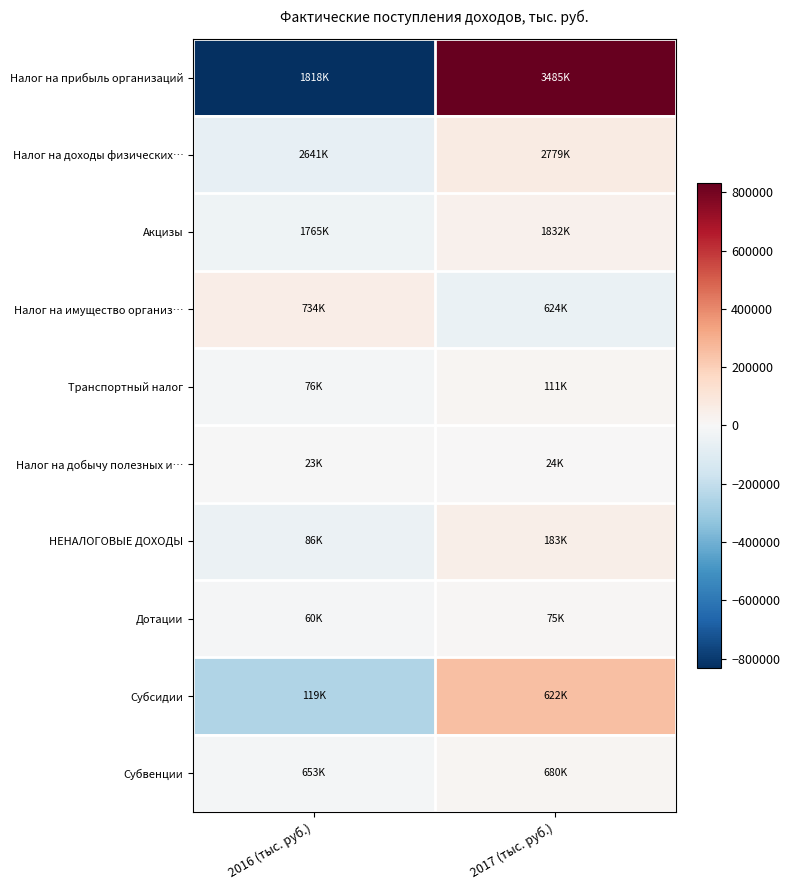

Reading right to left, what are all the values shown in this chart?

Налог на прибыль организаций: 2017 (тыс. руб.)=833753.1	2016 (тыс. руб.)=-833753.1
Налог на доходы физических…: 2017 (тыс. руб.)=69346.6	2016 (тыс. руб.)=-69346.6
Акцизы: 2017 (тыс. руб.)=33729.9	2016 (тыс. руб.)=-33729.9
Налог на имущество организ…: 2017 (тыс. руб.)=-55397.2	2016 (тыс. руб.)=55397.2
Транспортный налог: 2017 (тыс. руб.)=17403.7	2016 (тыс. руб.)=-17403.6
Налог на добычу полезных и…: 2017 (тыс. руб.)=813.5	2016 (тыс. руб.)=-813.5
НЕНАЛОГОВЫЕ ДОХОДЫ: 2017 (тыс. руб.)=48333.6	2016 (тыс. руб.)=-48333.6
Дотации: 2017 (тыс. руб.)=7132.5	2016 (тыс. руб.)=-7132.5
Субсидии: 2017 (тыс. руб.)=251351.8	2016 (тыс. руб.)=-251351.8
Субвенции: 2017 (тыс. руб.)=13467.9	2016 (тыс. руб.)=-13468.0